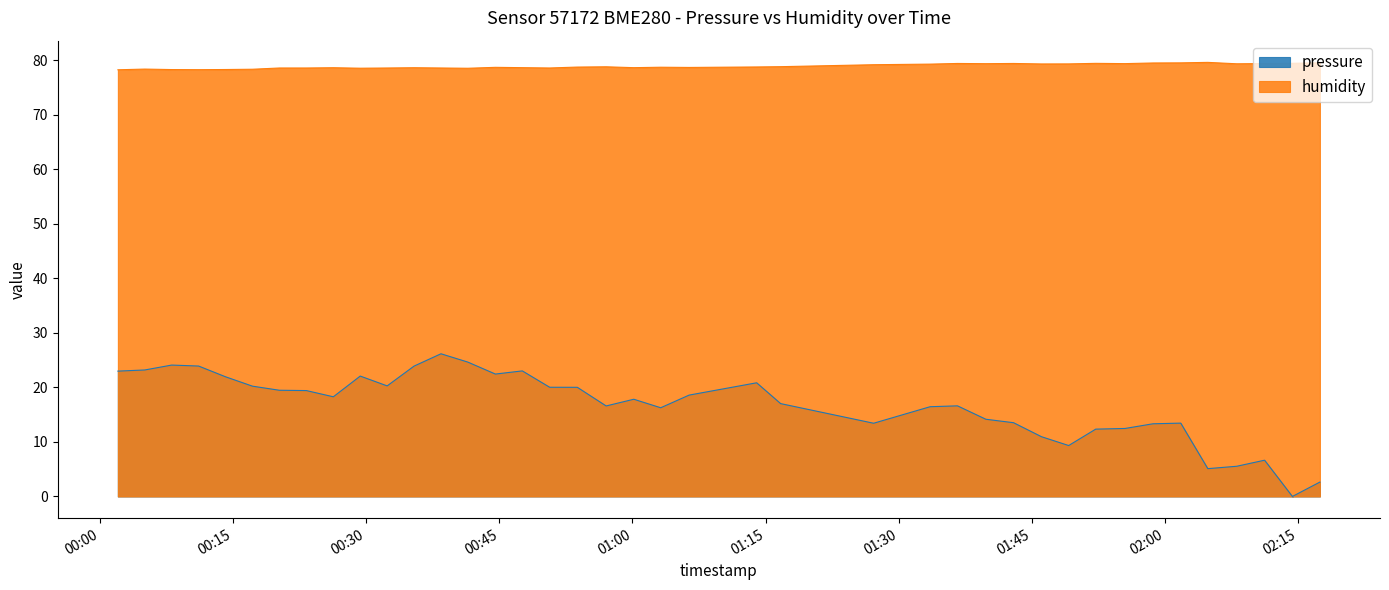

What is the label of the 18th point from the right?

2023-04-01T01:14:00